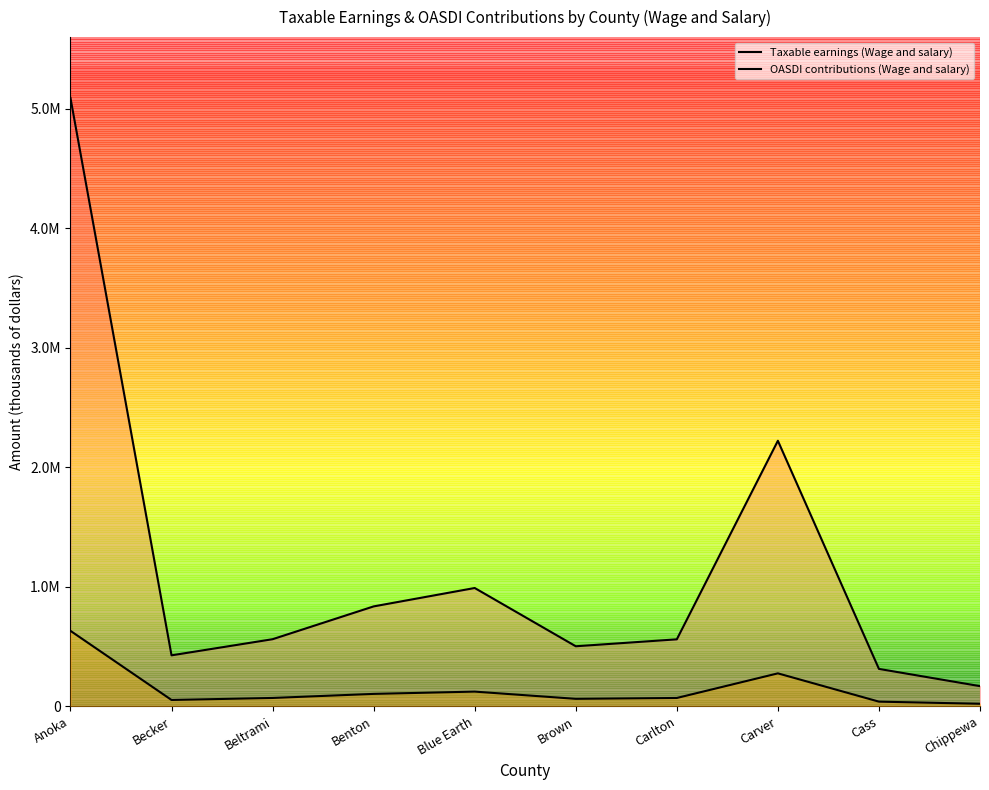

At which label does Taxable earnings (Wage and salary) first exceed 561391?

Anoka